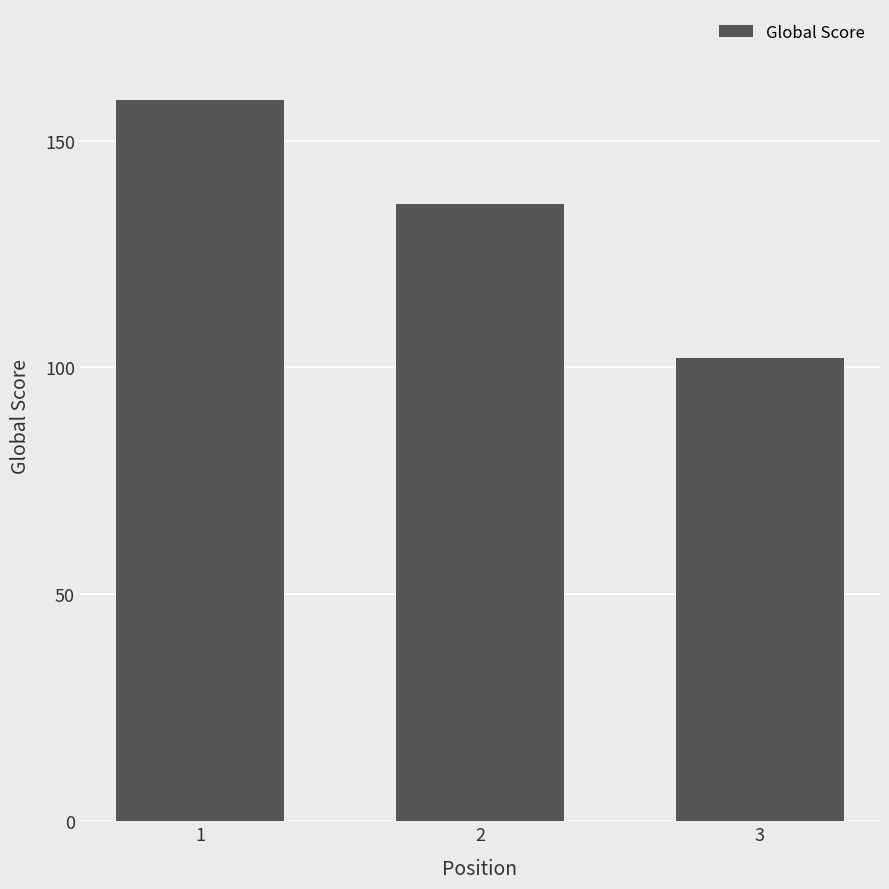

At which label does the data first exceed 136?

1